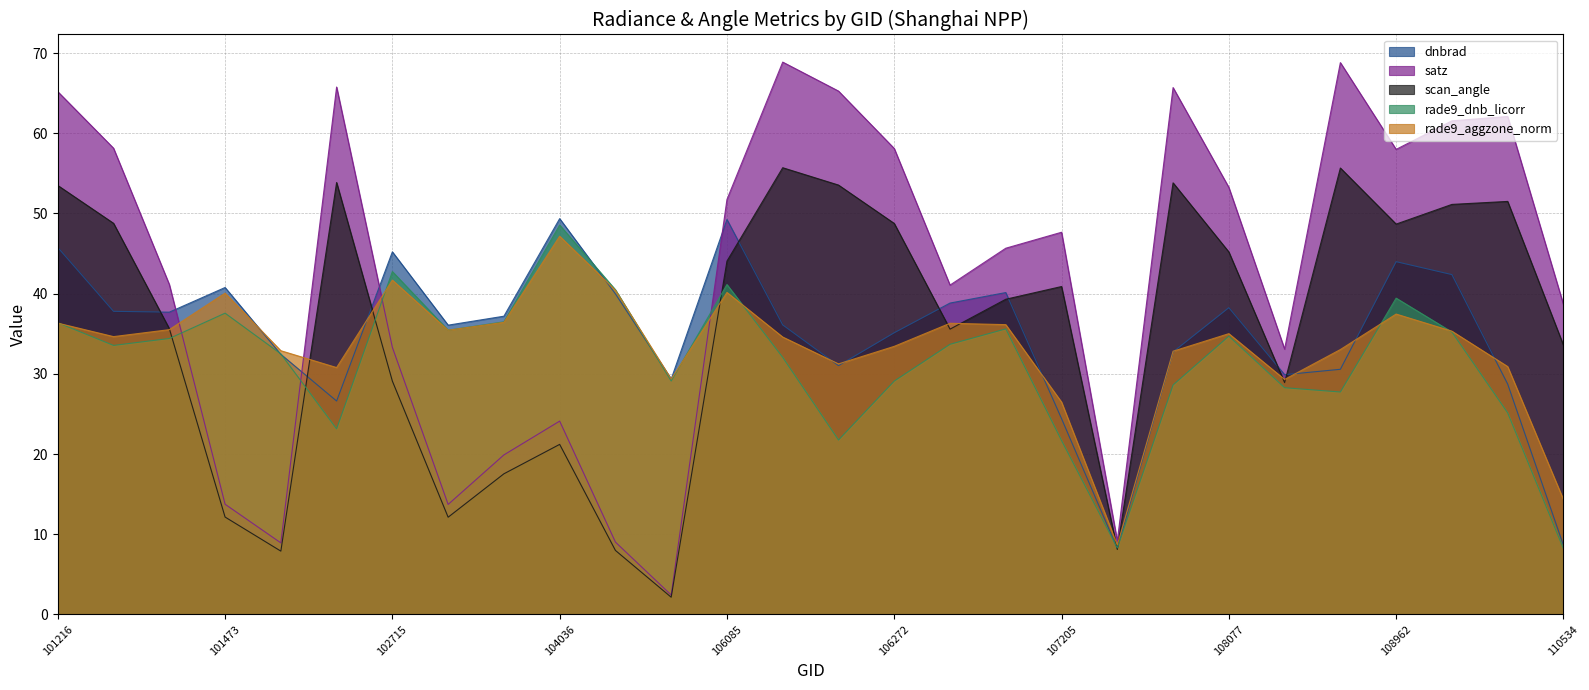

Rank the series at 108255 from lowest to highest value.

rade9_dnb_licorr, scan_angle, rade9_aggzone_norm, dnbrad, satz